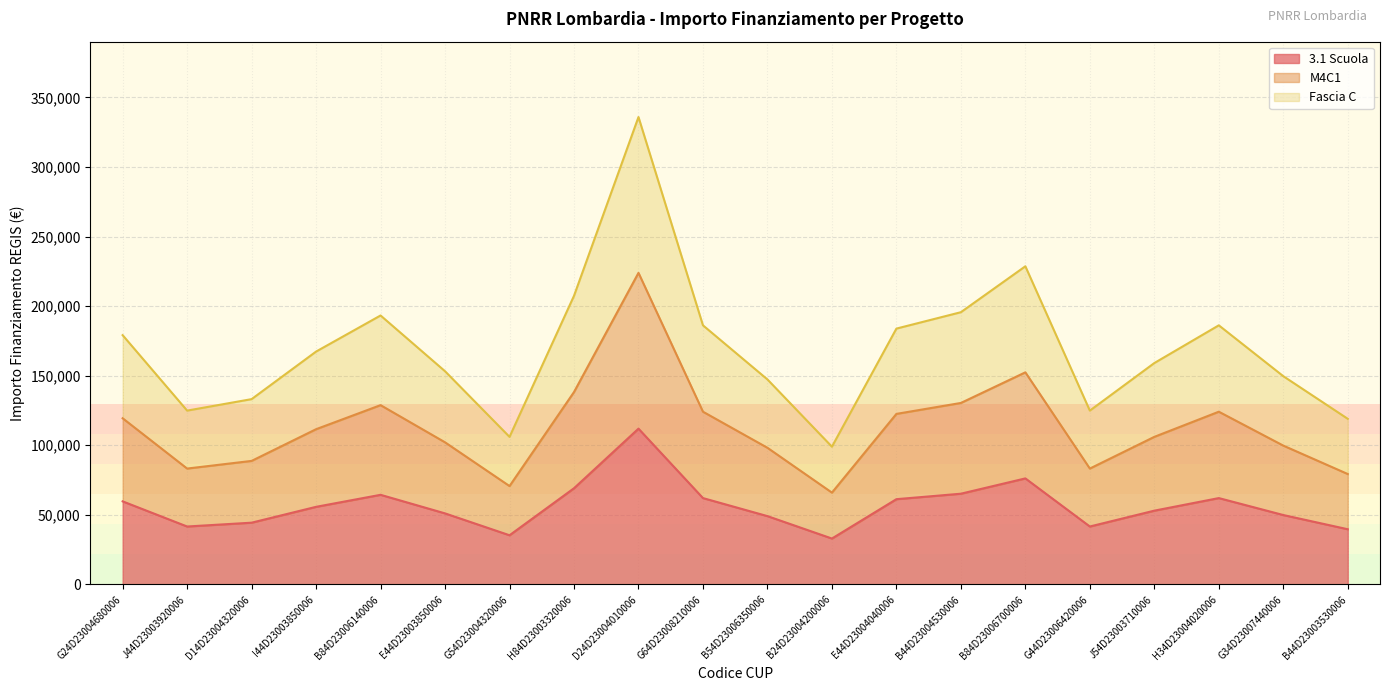

Rank the series at B84D23006140006 from highest to lowest value.

Fascia C, M4C1, 3.1 Scuola